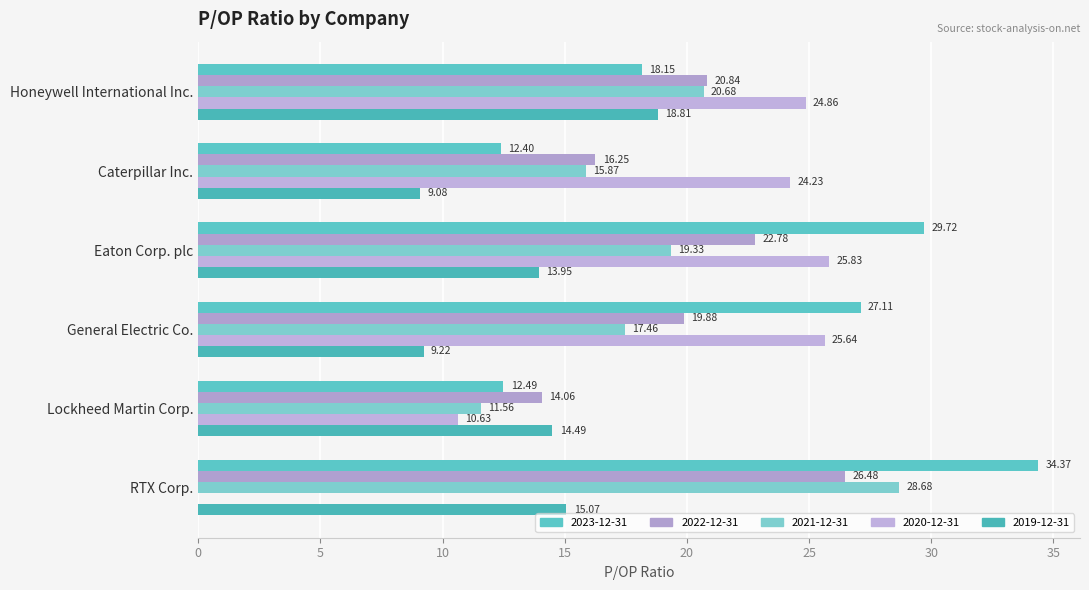

What is the label of the 5th bar from the right?

Caterpillar Inc.